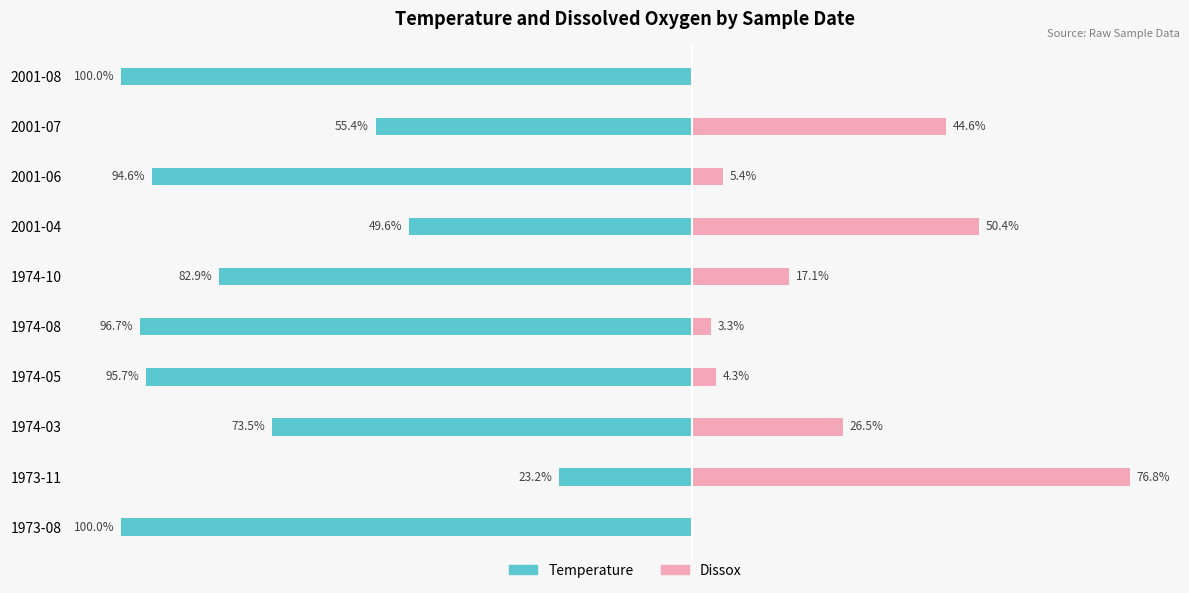

How many data points does each series have?

10